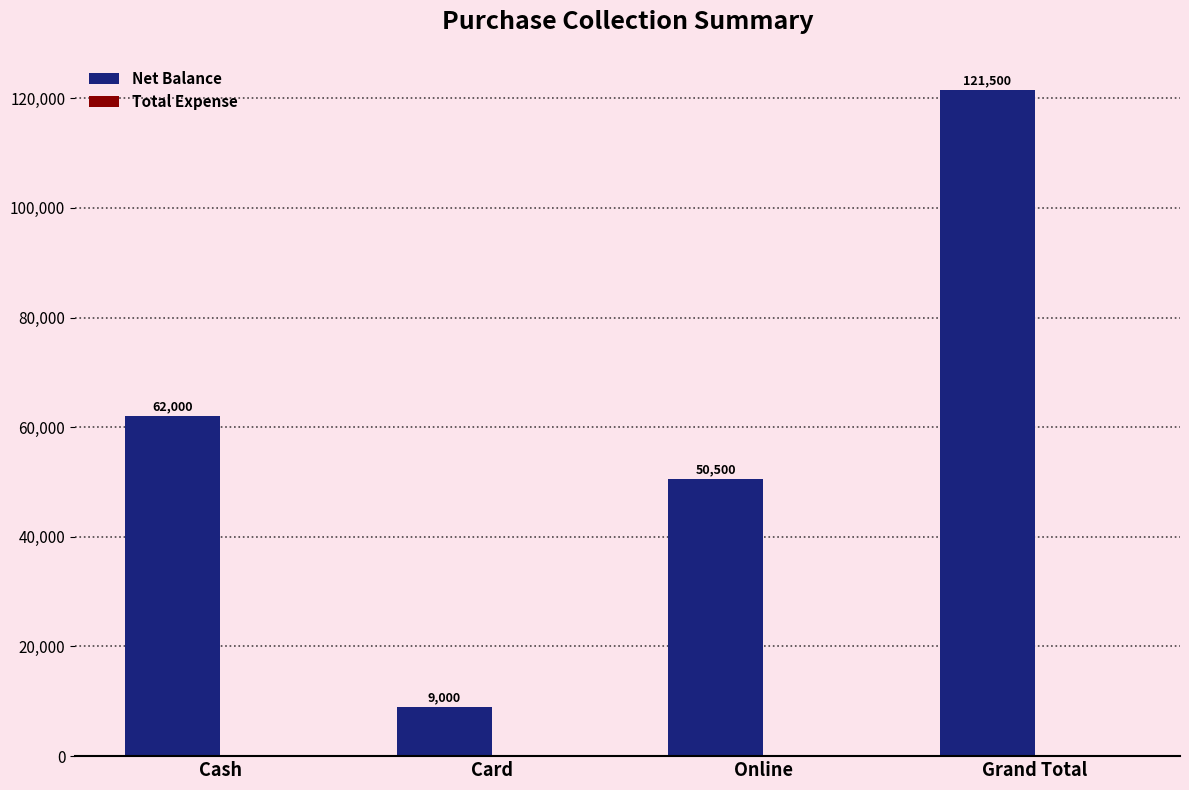

Does the chart contain any negative values?

No